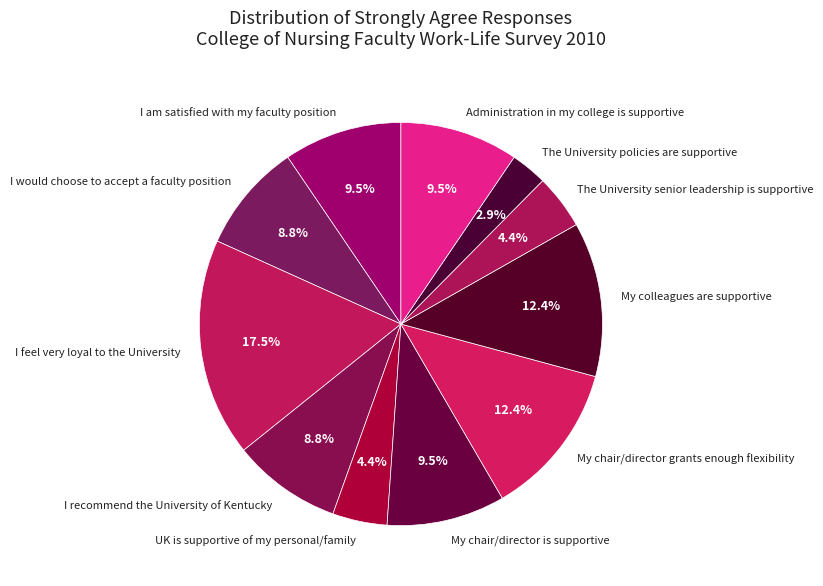

Is there a majority slice in this chart?

No